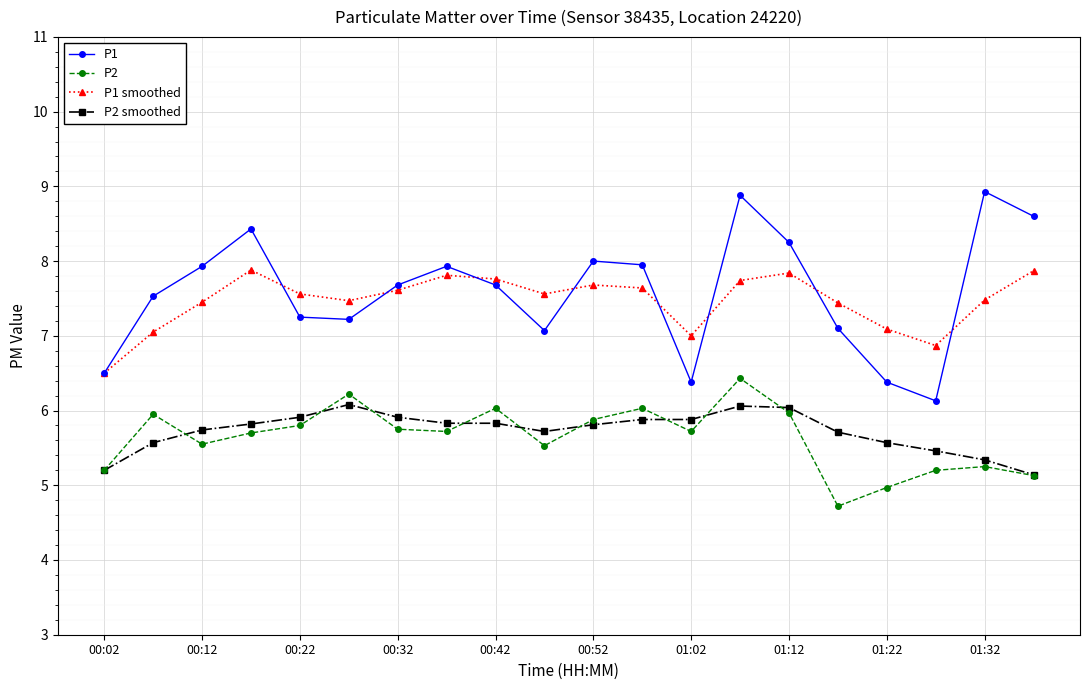

Which series has the widest spread of values?

P1